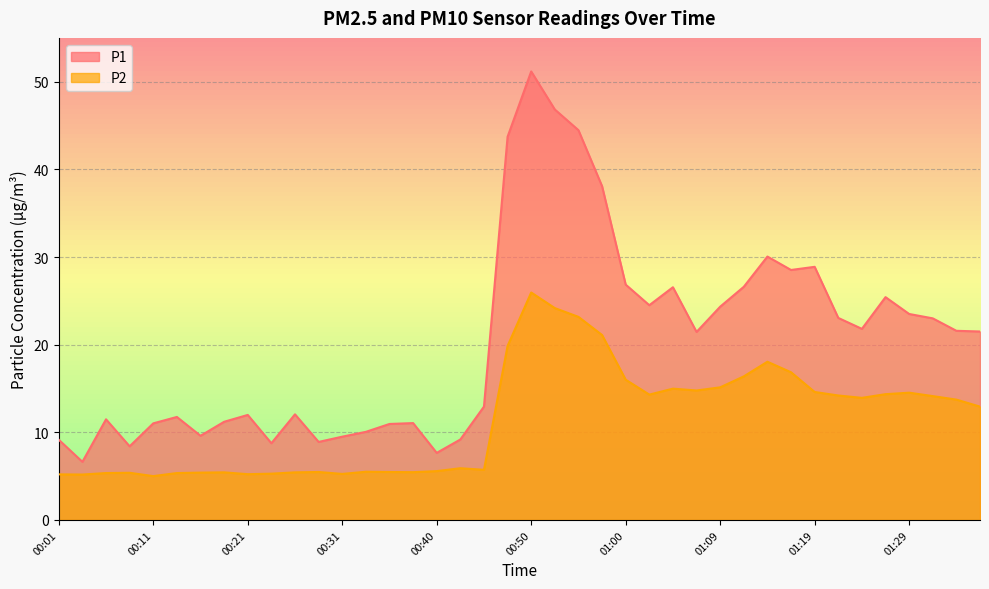

Reading left to right, what are all the values shown in this chart?

P1: 9.2	6.6	11.5	8.4	11.0	11.8	9.6	11.2	12.0	8.8	12.1	8.9	9.5	10.1	10.9	11.1	7.7	9.2	12.9	43.7	51.2	46.8	44.5	38.1	26.9	24.5	26.6	21.4	24.3	26.6	30.1	28.5	28.9	23.1	21.8	25.4	23.5	23.0	21.6	21.5
P2: 5.2	5.2	5.3	5.4	5.0	5.3	5.4	5.4	5.2	5.3	5.4	5.5	5.2	5.5	5.5	5.5	5.6	5.9	5.7	19.9	25.9	24.2	23.2	21.1	16.0	14.3	15.0	14.8	15.1	16.4	18.1	16.9	14.6	14.2	13.9	14.3	14.5	14.1	13.7	12.9